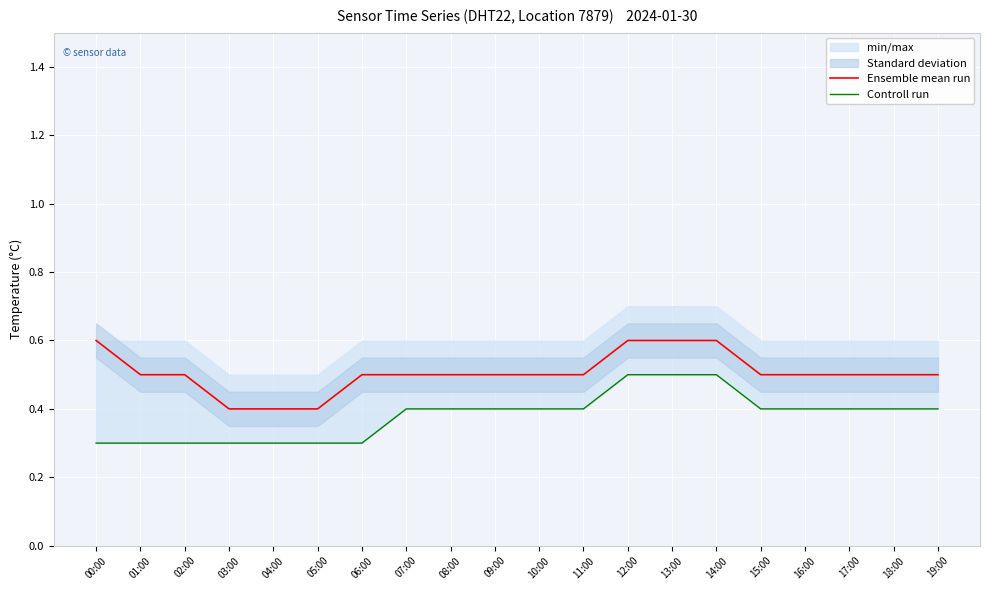

What is the maximum value for Ensemble mean run?

0.6